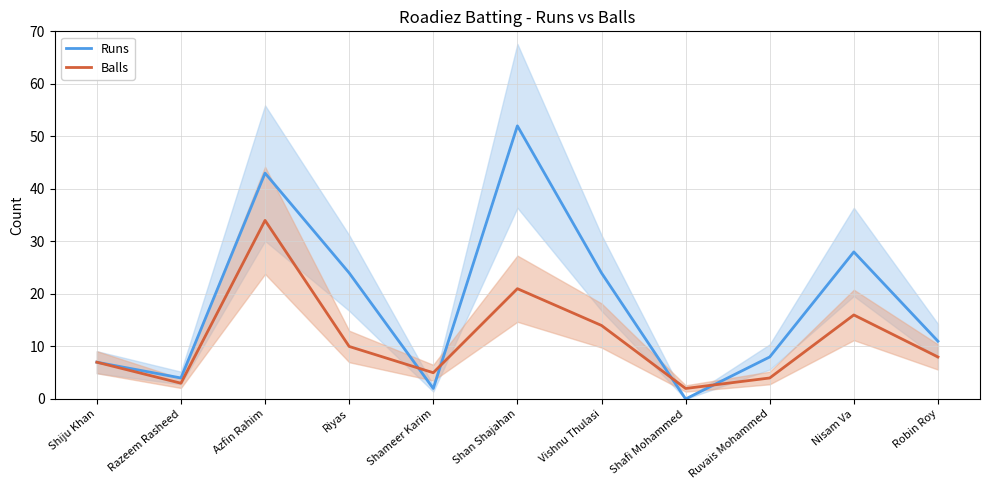

What is the average value of the Runs series?

18